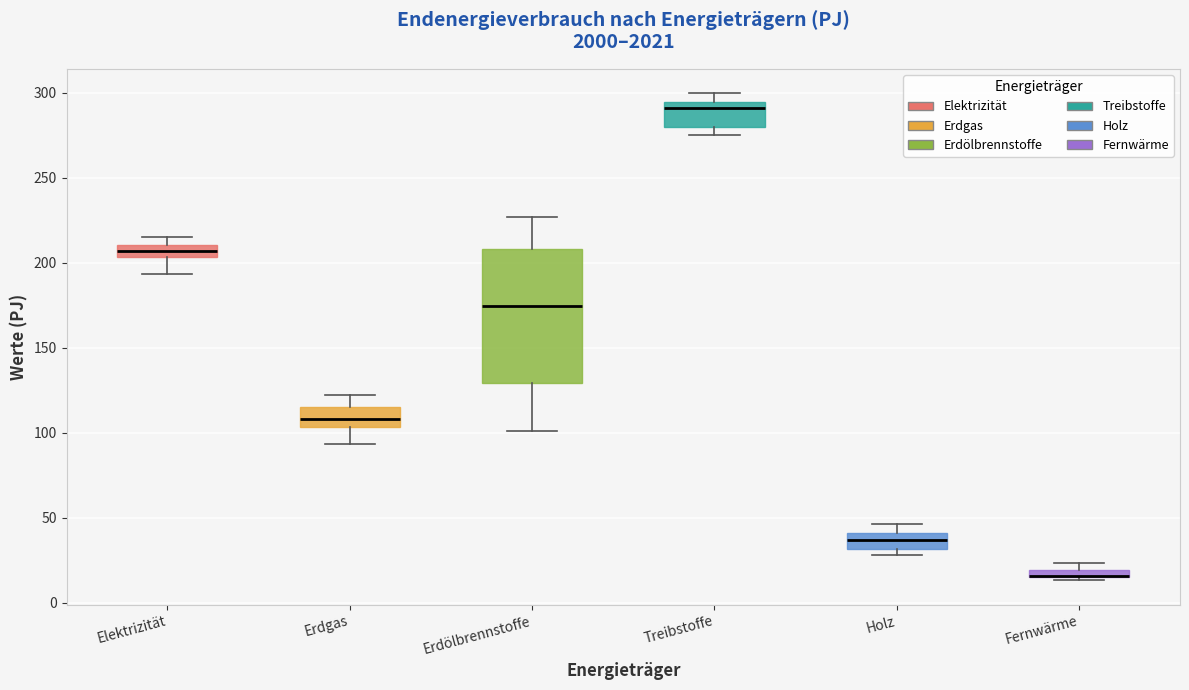

Where does the lower whisker of the box for Erdgas end on the y-axis? The values are not printed on the chart, so give them approximately, as read against the axis.

95